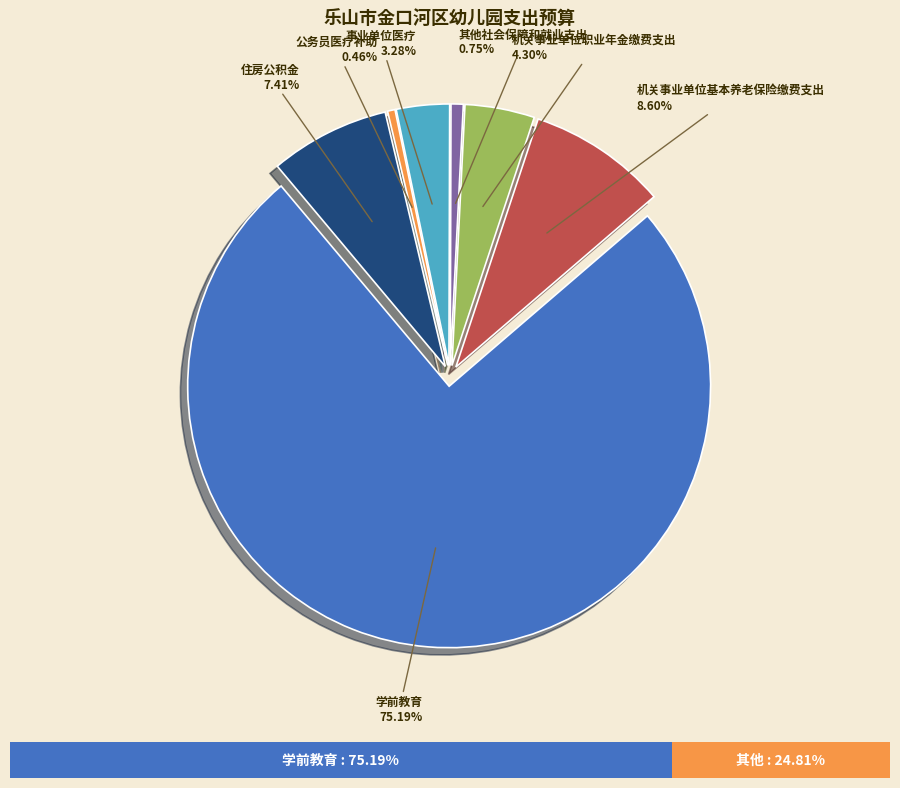

The 事业单位医疗 slice represents 3% of the pie. True or false?

True